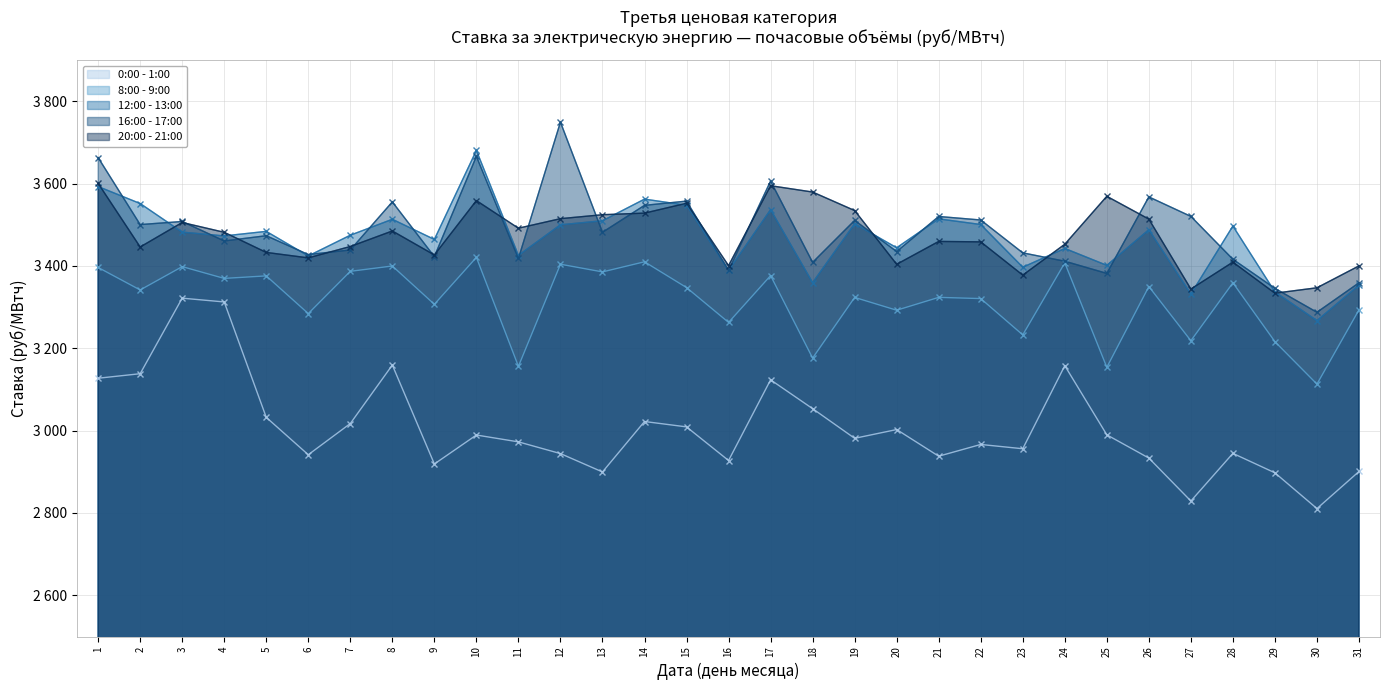

Reading left to right, transcribe all the data shown in this chart.

0:00 - 1:00: 3127.4	3138.3	3321.8	3312.7	3032.3	2941.6	3017.3	3159.4	2919.0	2989.4	2972.8	2944.3	2899.7	3022.2	3009.2	2927.5	3123.5	3053.4	2981.4	3002.7	2938.0	2966.5	2956.1	3157.9	2989.9	2933.4	2829.1	2944.8	2897.6	2810.8	2900.8
8:00 - 9:00: 3396.4	3341.8	3398.5	3369.8	3376.0	3284.5	3387.1	3400.0	3307.0	3420.9	3156.3	3404.3	3385.6	3410.2	3347.6	3263.0	3376.7	3176.3	3323.7	3292.6	3323.8	3320.9	3232.7	3407.6	3153.9	3350.1	3218.5	3359.2	3216.2	3113.2	3293.6
12:00 - 13:00: 3593.0	3551.7	3482.2	3473.0	3484.1	3424.3	3474.8	3513.5	3464.5	3680.7	3425.8	3500.0	3509.9	3562.4	3547.6	3389.1	3536.7	3359.4	3502.5	3444.3	3514.4	3500.8	3397.0	3442.6	3401.5	3488.1	3331.8	3497.1	3336.9	3267.2	3353.5
16:00 - 17:00: 3663.3	3500.5	3508.1	3460.8	3473.5	3427.8	3438.9	3555.7	3422.7	3666.3	3418.2	3749.5	3481.9	3547.3	3557.6	3389.2	3606.3	3408.8	3510.8	3435.1	3520.3	3511.7	3431.9	3411.6	3382.0	3567.8	3520.5	3416.3	3345.6	3287.6	3359.2
20:00 - 21:00: 3600.7	3446.1	3505.7	3481.8	3433.0	3419.7	3447.3	3485.0	3426.8	3558.8	3491.8	3514.9	3524.5	3528.4	3552.4	3400.8	3595.0	3579.6	3534.7	3404.1	3459.7	3458.6	3377.9	3452.8	3569.3	3513.9	3344.0	3409.4	3333.9	3347.1	3400.2